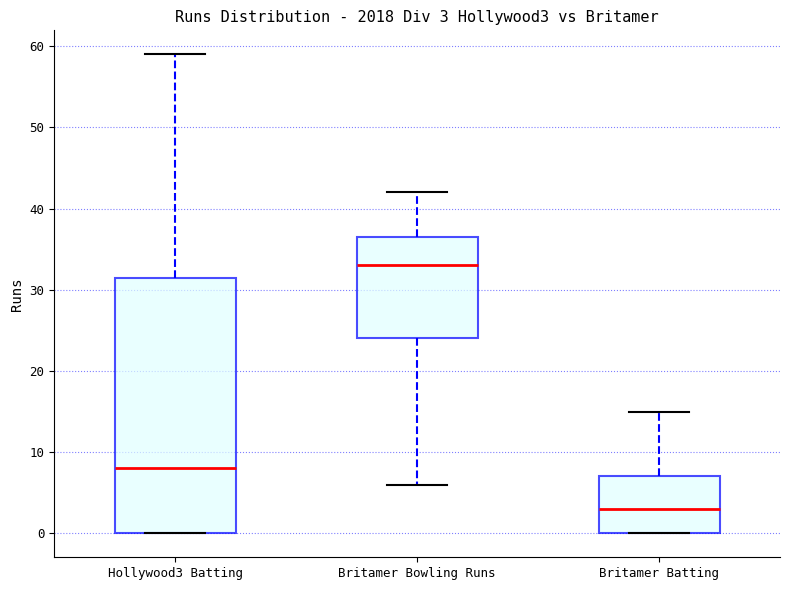

Comparing the boxes themselves (not the whiskers), which one is the tallest?

Hollywood3 Batting